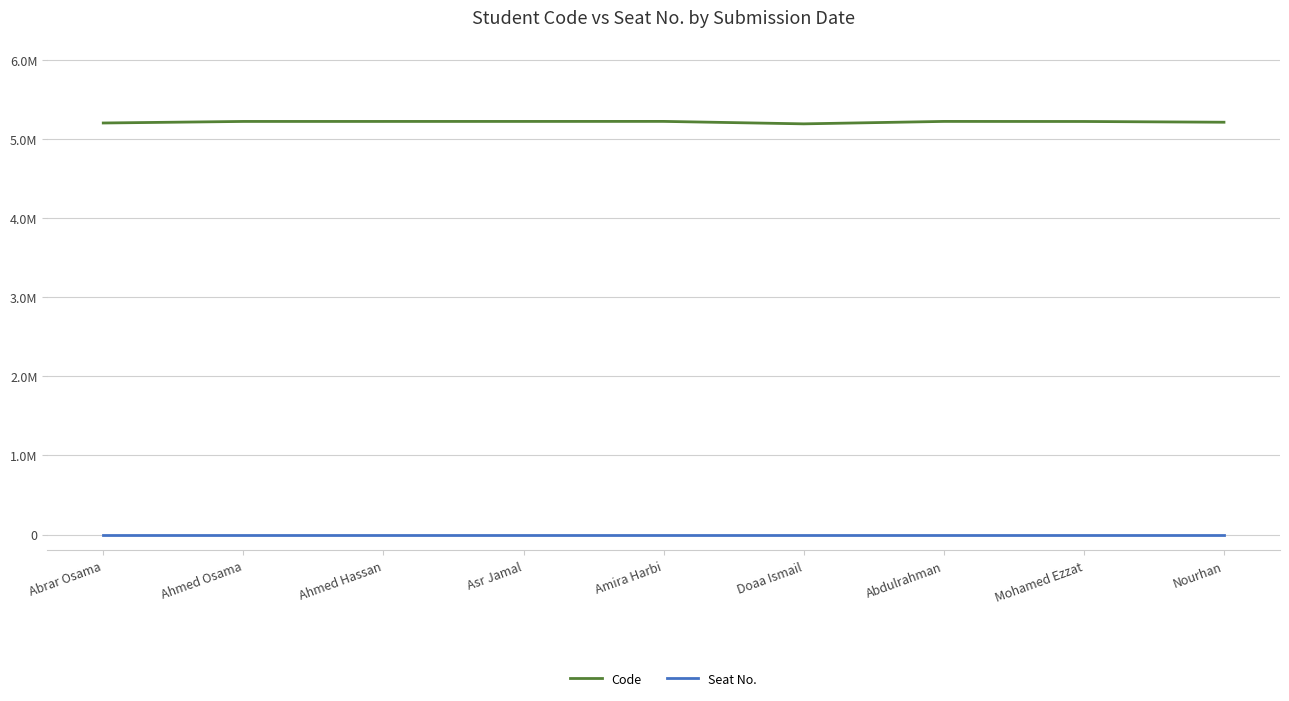

What is the label of the 9th point from the right?

Abrar Osama